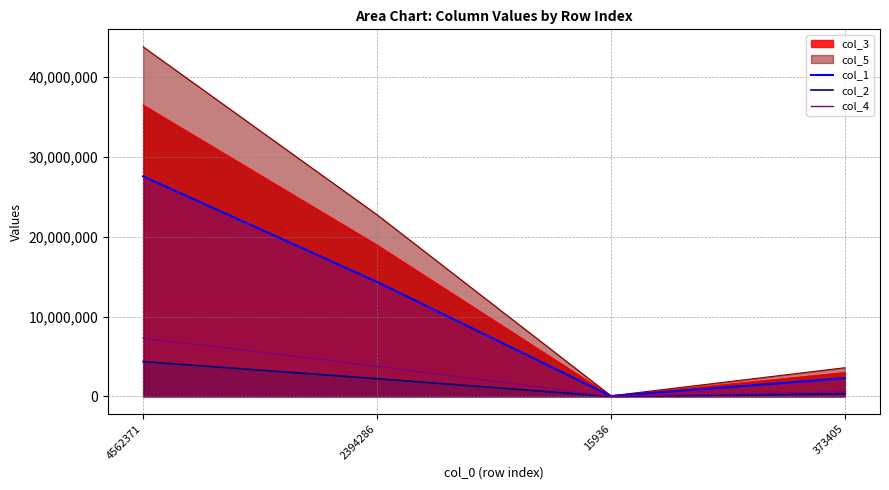

Is the value of col_4 at 373405 greater than the value of col_2 at 15936?

Yes